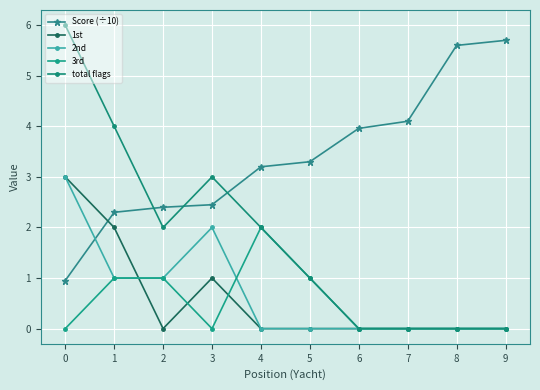

True or false: 3rd and Score (÷10) cross at least once.

False